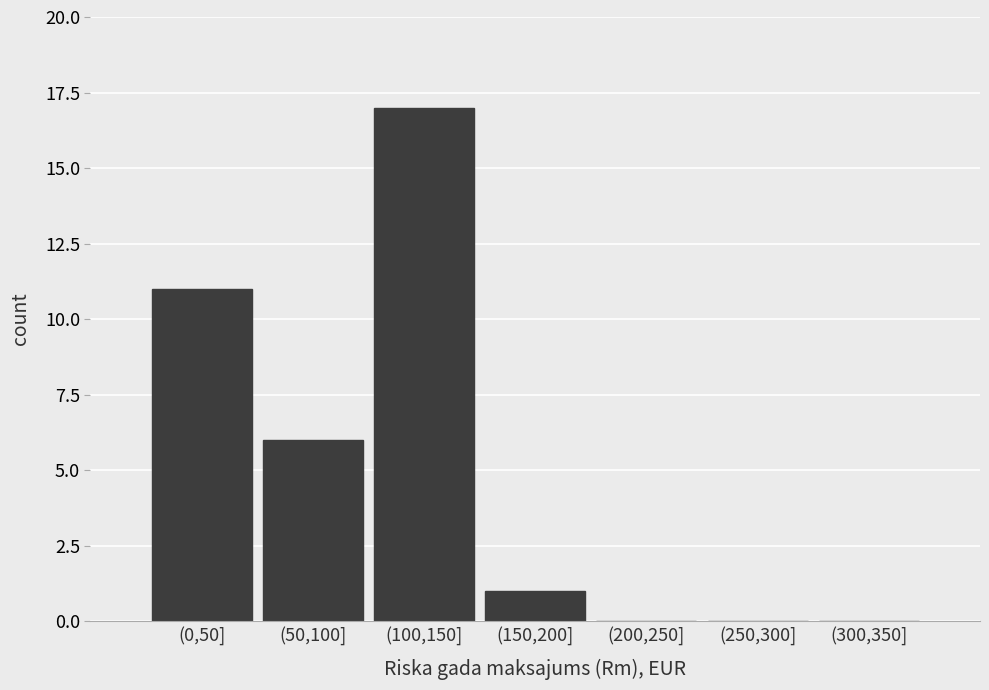

Reading left to right, what are all the values shown in this chart?

(0,50]=11	(50,100]=6	(100,150]=17	(150,200]=1	(200,250]=0	(250,300]=0	(300,350]=0